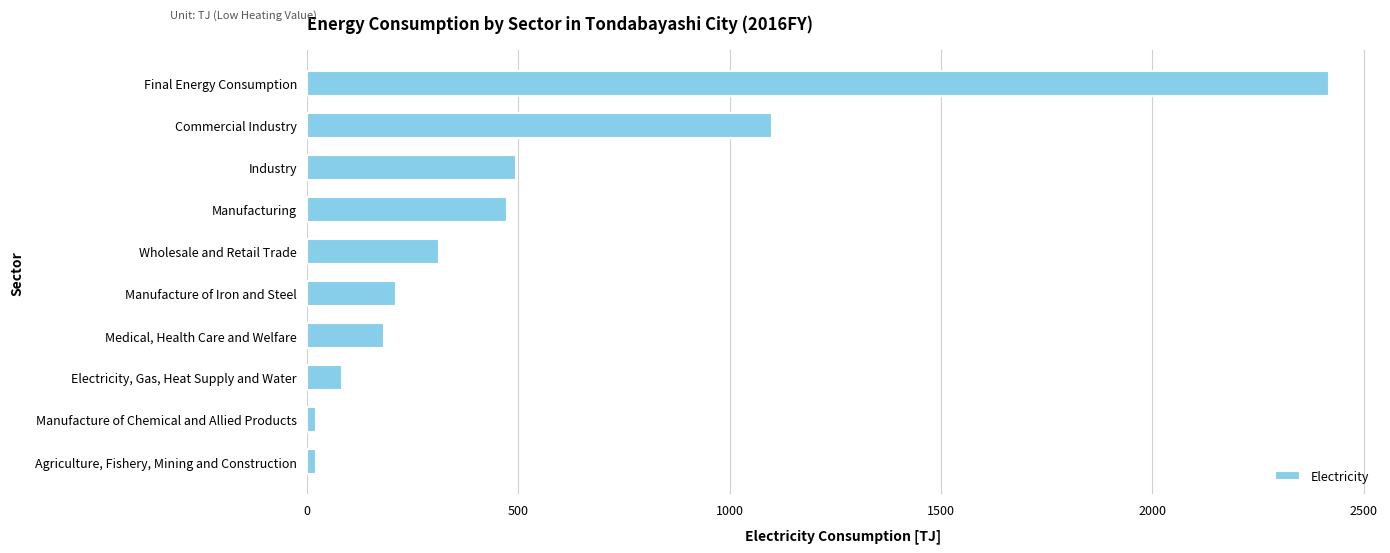

The chart shows a value of 103.1 at Medical, Health Care and Welfare. True or false?

False